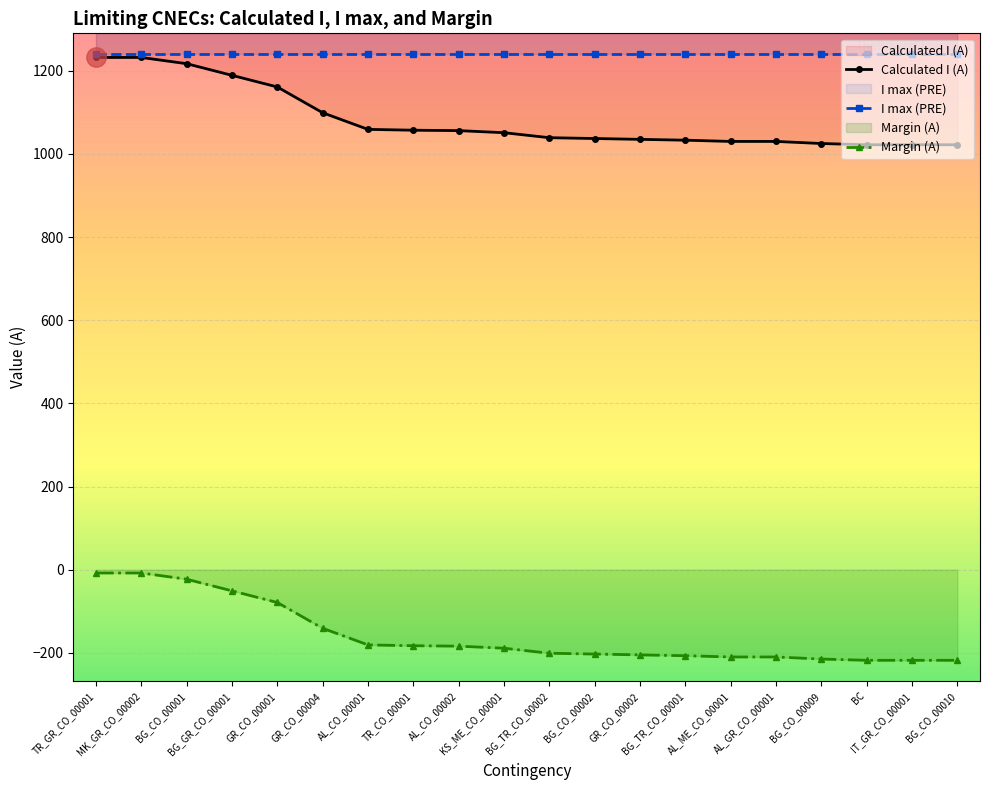

What is the label of the 13th point from the right?

TR_CO_00001